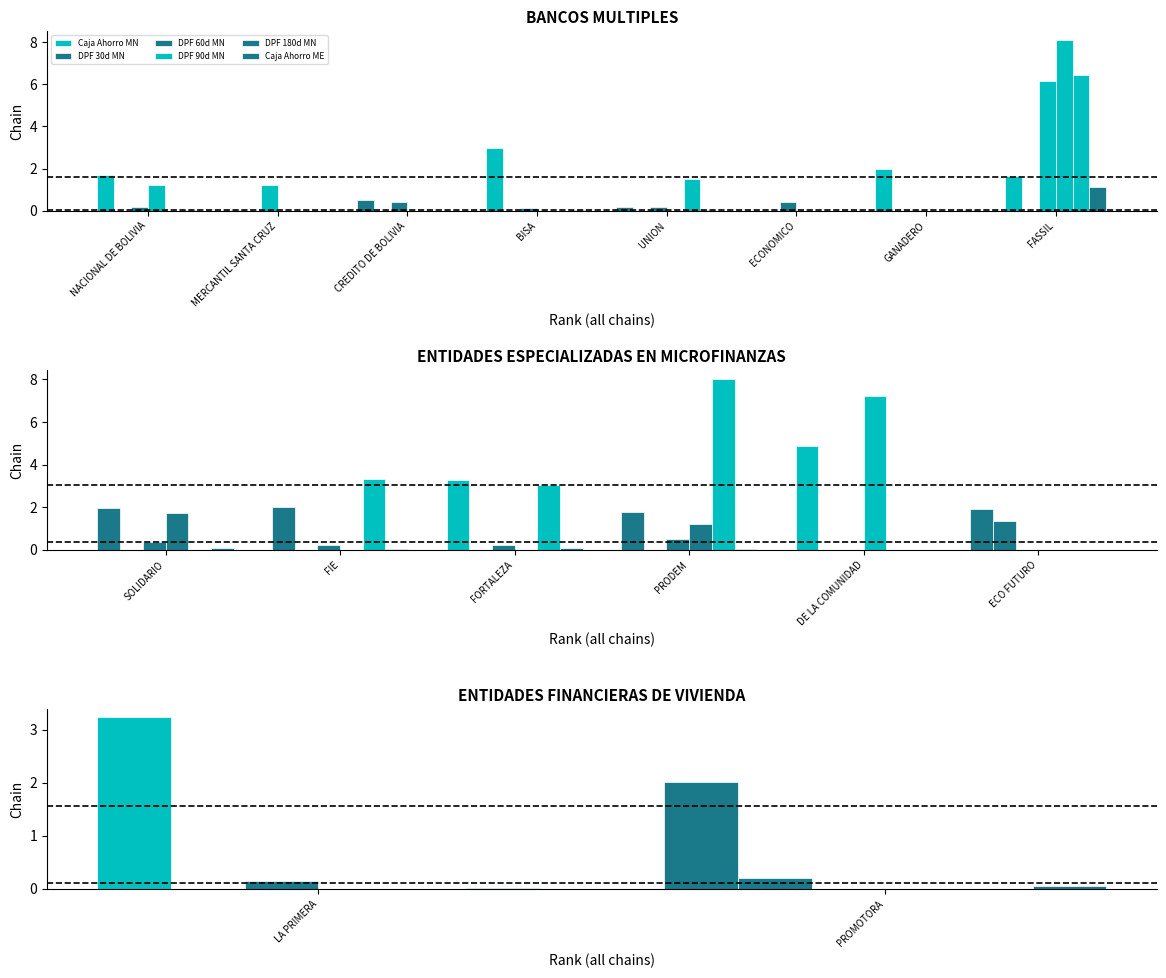

How many values in DPF 60d MN are above zero?

1